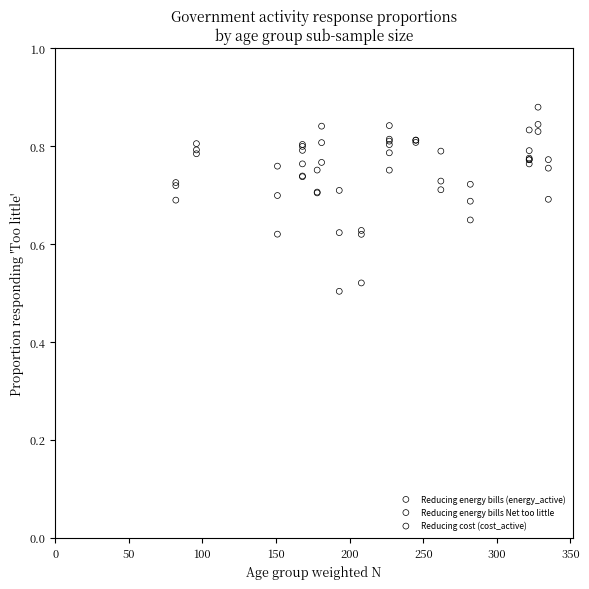

What are all the series names shown in the legend?

Reducing energy bills (energy_active), Reducing energy bills Net too little, Reducing cost (cost_active)